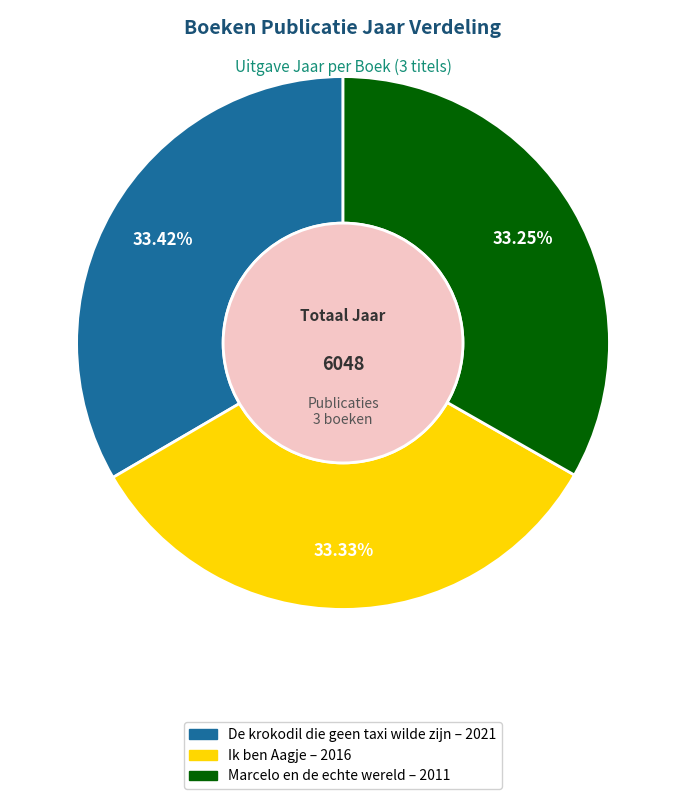

True or false: Marcelo en de echte wereld accounts for 28% of the total.

False